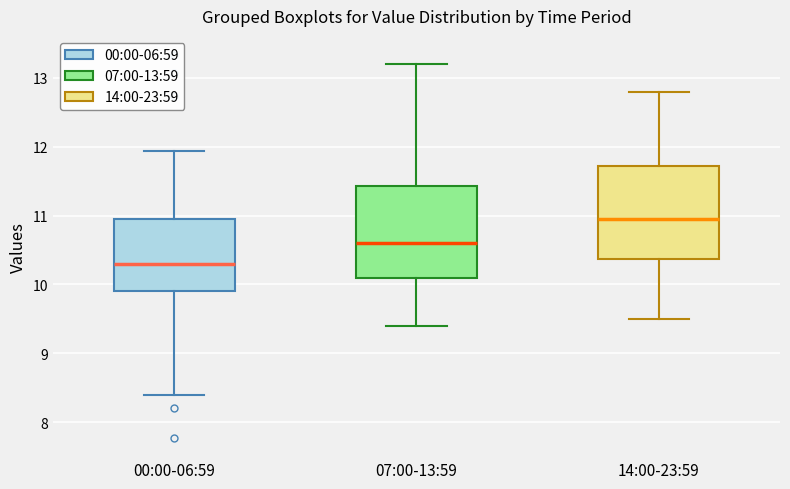

Reading left to right, transcribe this box plot: for each box, give where its median line is, the range the box spans, and where its two whiskers end, as read against the y-axis. The values are not printed on the chart, so give them approximately, as read against the axis.

00:00-06:59: median 10.3, box 9.9 to 11.0, whiskers 8.4 to 11.9
07:00-13:59: median 10.6, box 10.1 to 11.4, whiskers 9.4 to 13.2
14:00-23:59: median 11.0, box 10.4 to 11.7, whiskers 9.5 to 12.8